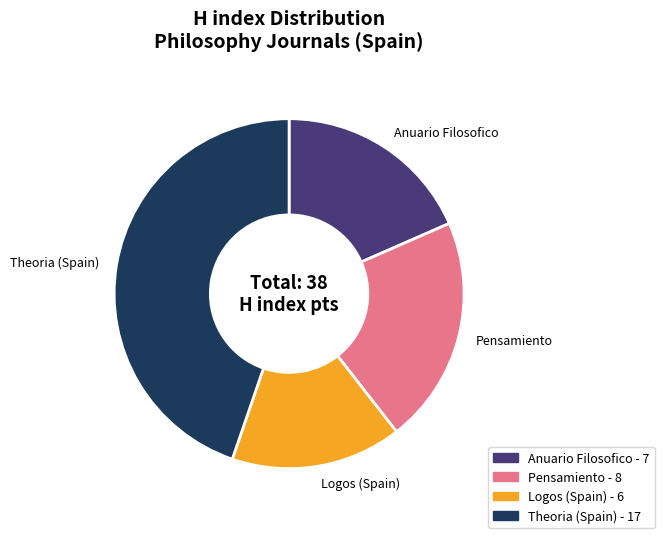

Approximately how many times larger is the value at Logos (Spain) compared to Theoria (Spain)?

0.4